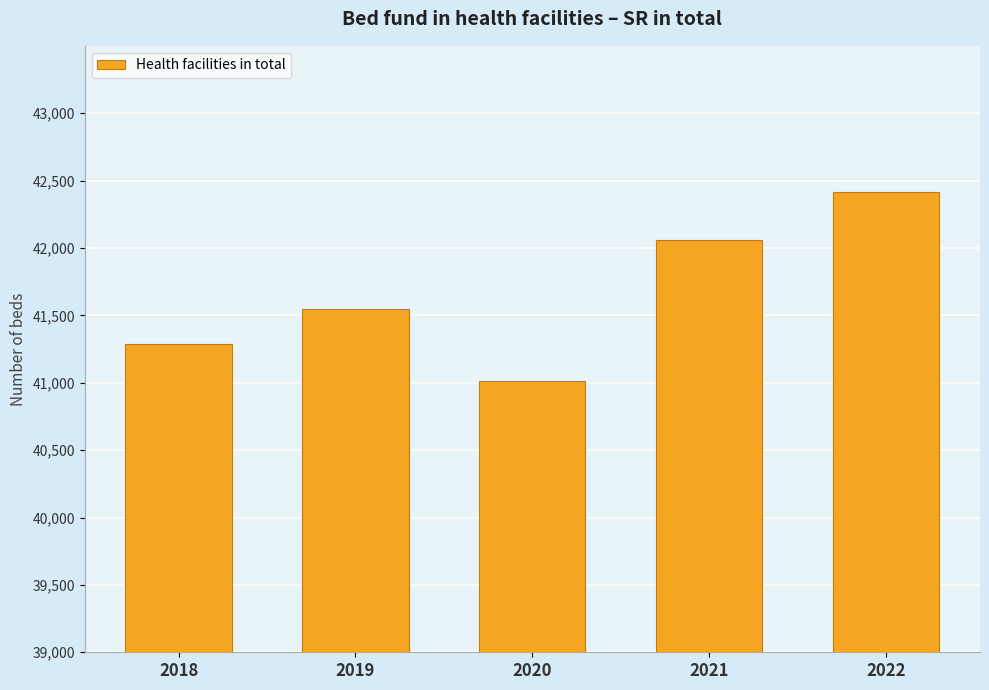

List the labels in order of value, largest first.

2022, 2021, 2019, 2018, 2020